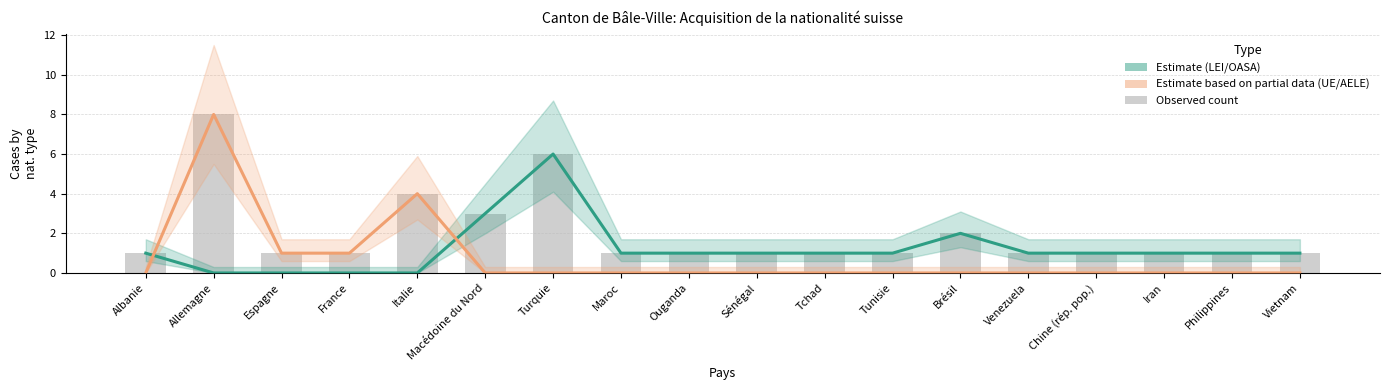

Reading left to right, what are all the values shown in this chart?

Albanie=1	Allemagne=8	Espagne=1	France=1	Italie=4	Macédoine du Nord=3	Turquie=6	Maroc=1	Ouganda=1	Sénégal=1	Tchad=1	Tunisie=1	Brésil=2	Venezuela=1	Chine (rép. pop.)=1	Iran=1	Philippines=1	Vietnam=1